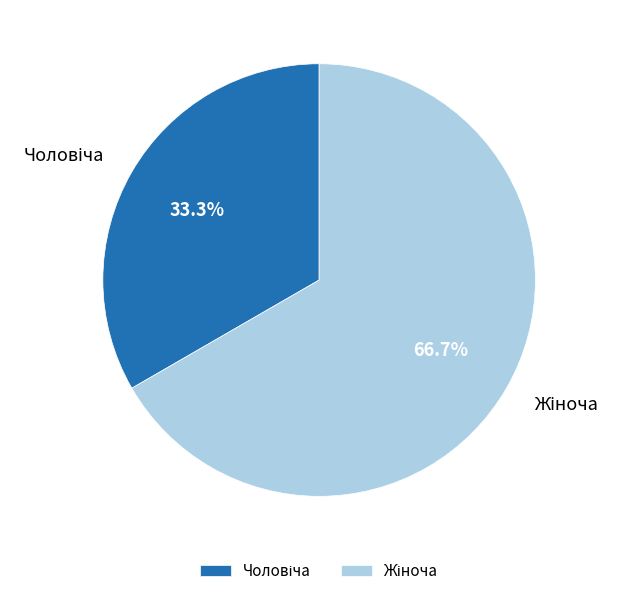

Is there a majority slice in this chart?

Yes